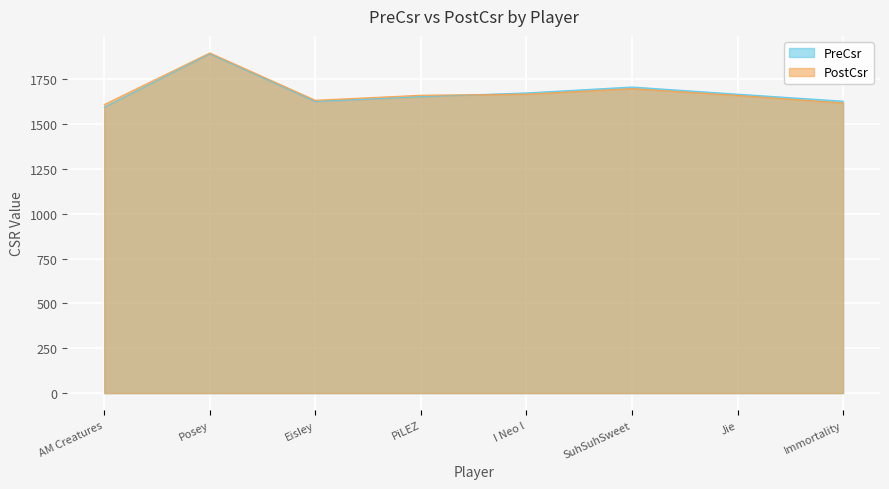

List the series in order of their peak value, lowest first.

PreCsr, PostCsr